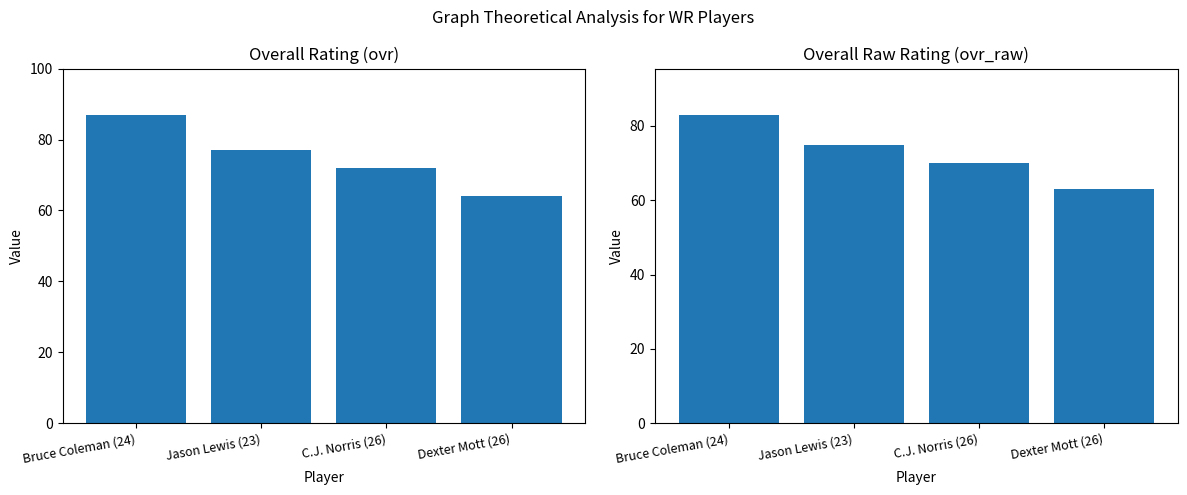

List the labels in order of ovr value, smallest first.

Dexter Mott (26), C.J. Norris (26), Jason Lewis (23), Bruce Coleman (24)